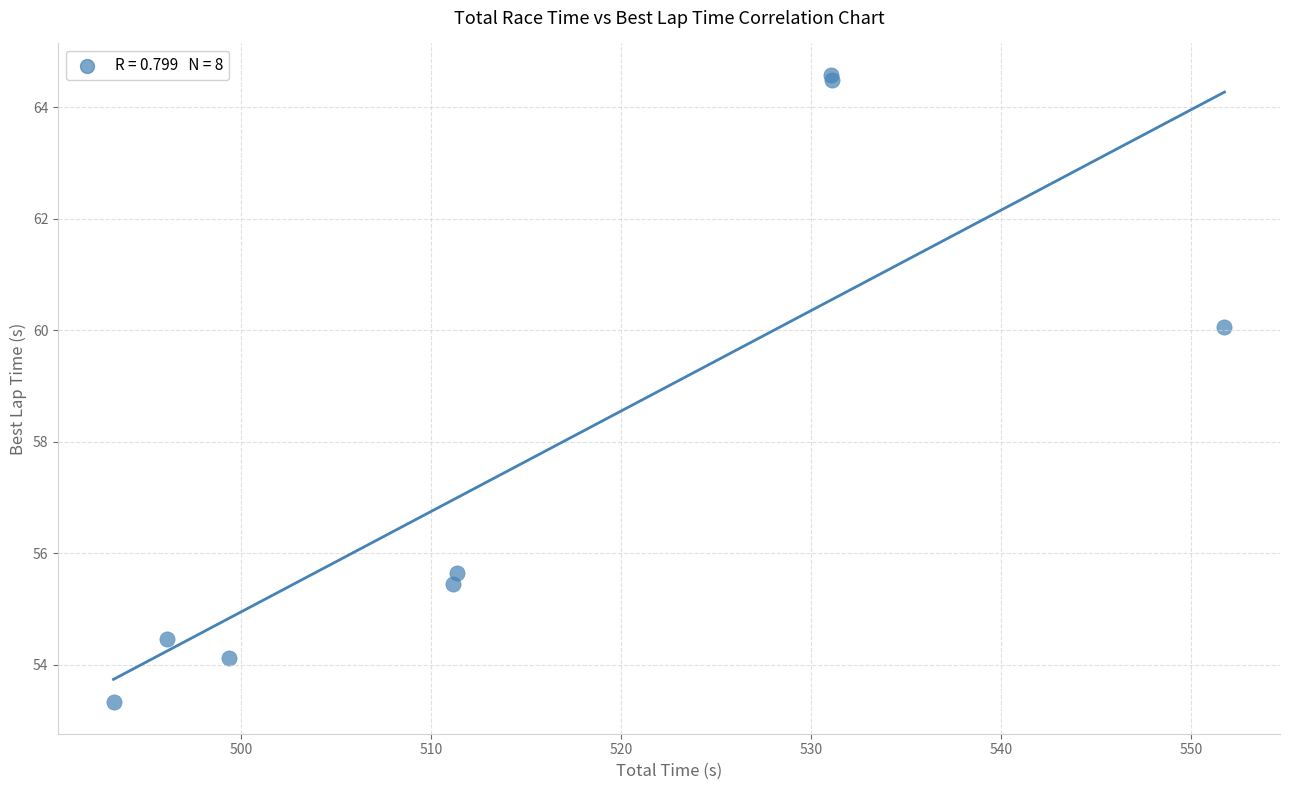

What Y value in the scatter plot is closest to 58?

60.1